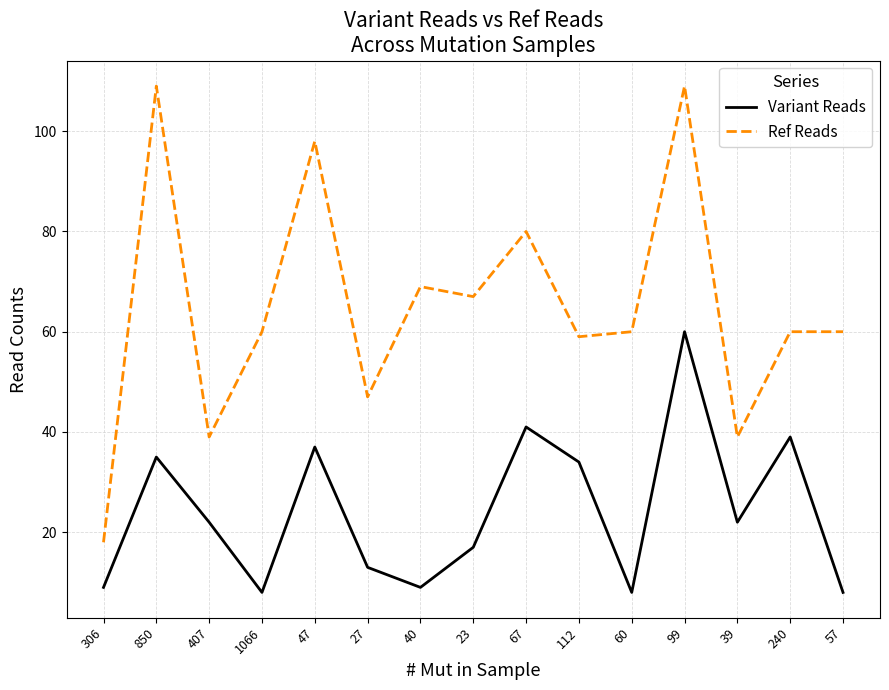

What position from the right is 306?

15